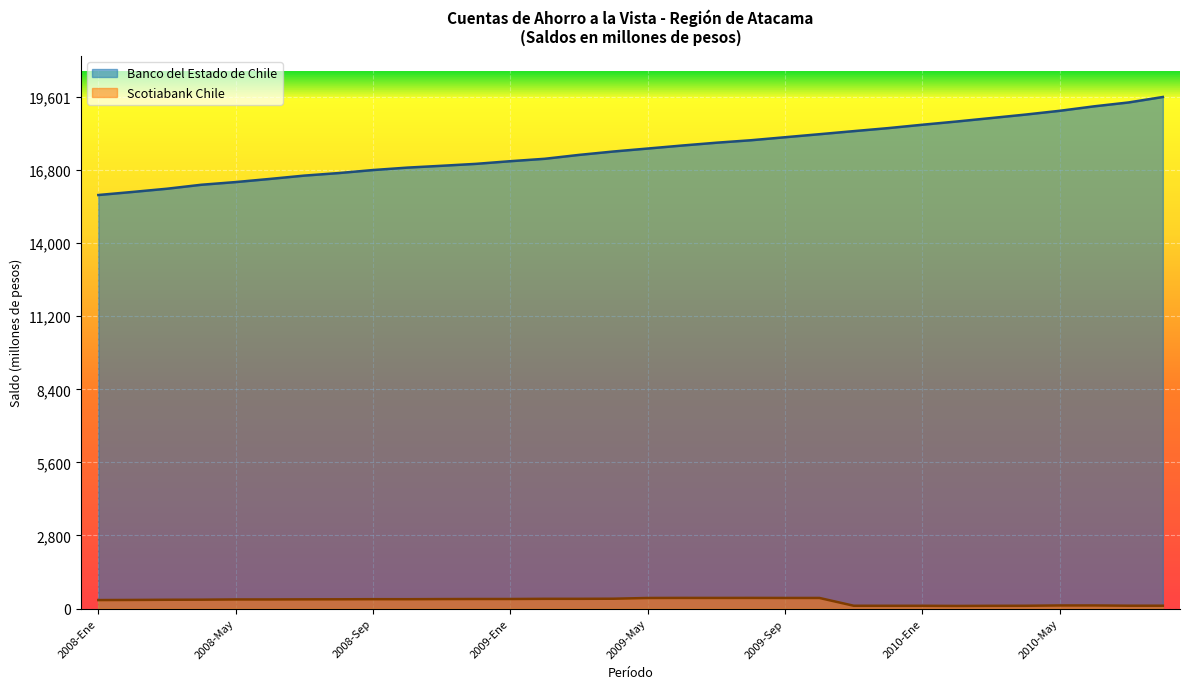

The Banco del Estado de Chile series shows 28367 at 2010-Mar. True or false?

False